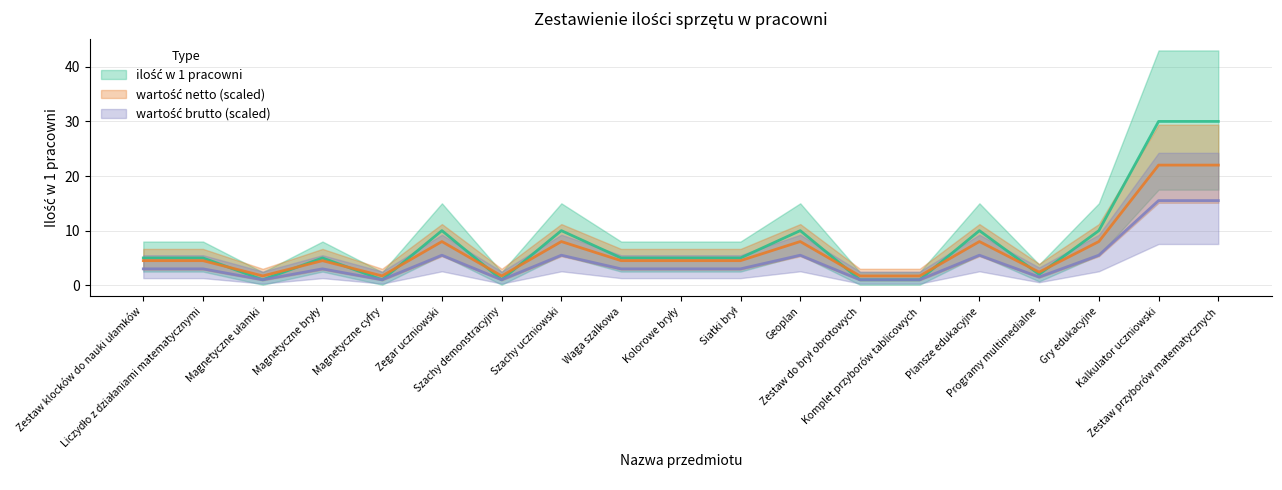

What are all the series names shown in the legend?

ilość w 1 pracowni, wartość netto, wartość brutto